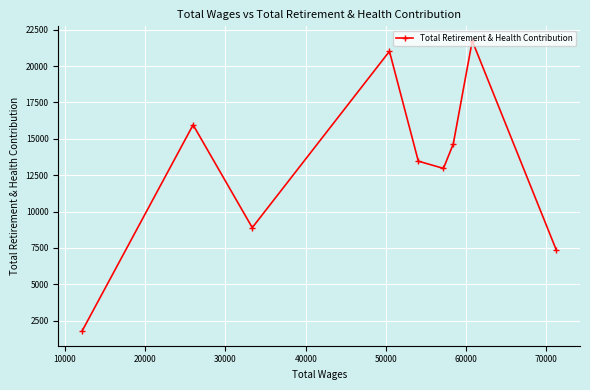

Reading left to right, transcribe all the data shown in this chart.

1778	15960	8897	21017	13466	12971	14650	21737	7361